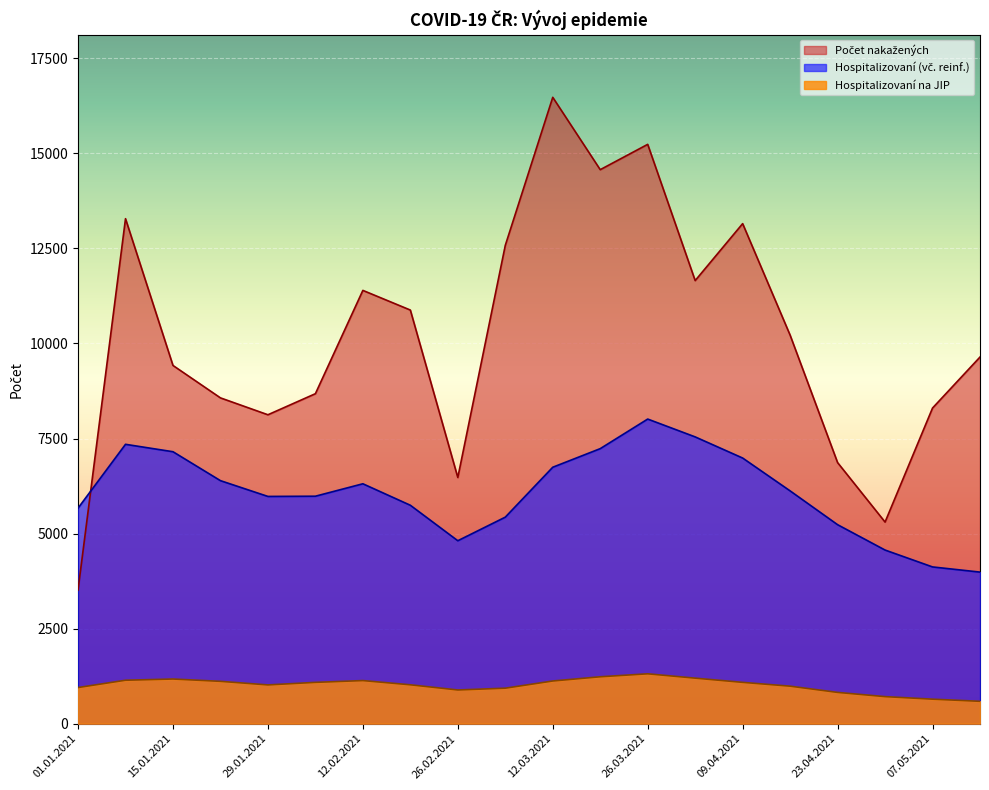

How many interior local valleys does the Hospitalizovaní (vč. reinf.) series have?

2